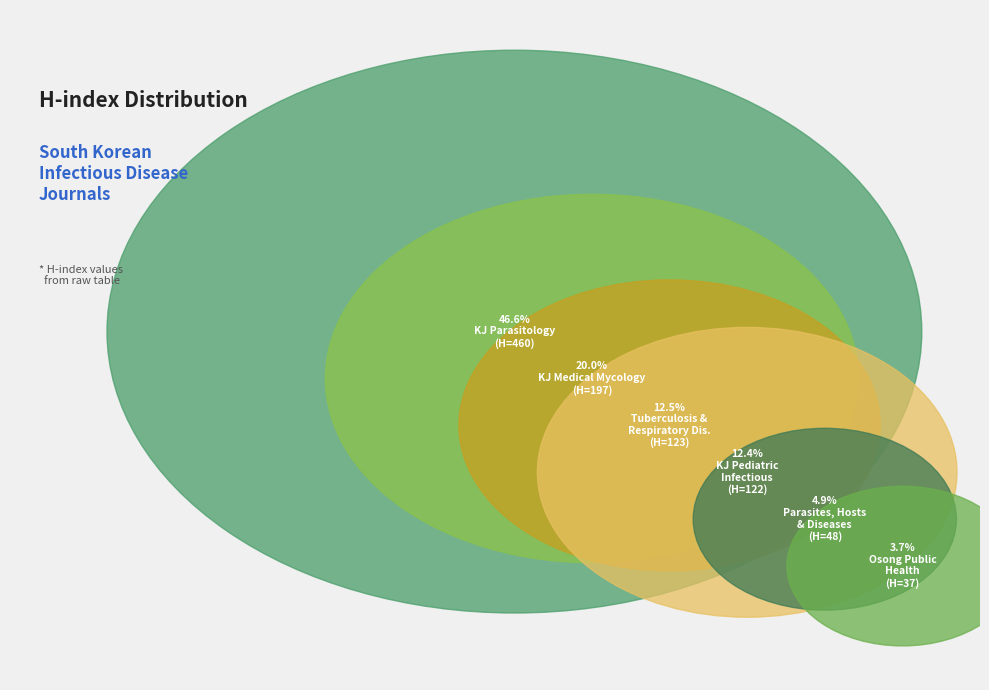

To the nearest percent, what is the average slice percentage?

17%